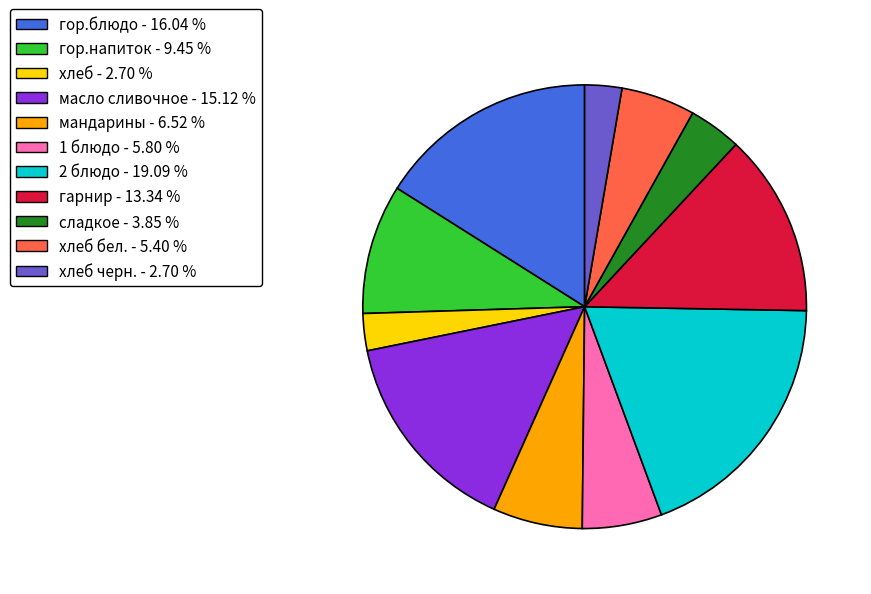

Is there a majority slice in this chart?

No